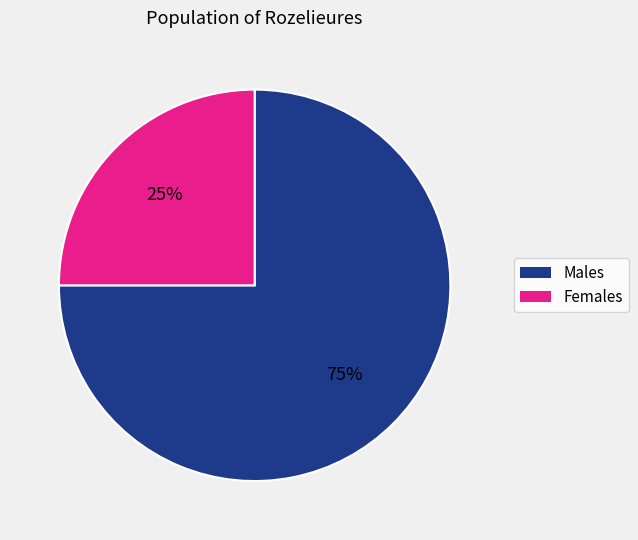

To the nearest percent, what is the difference between the largest and smallest slice percentages?

50%